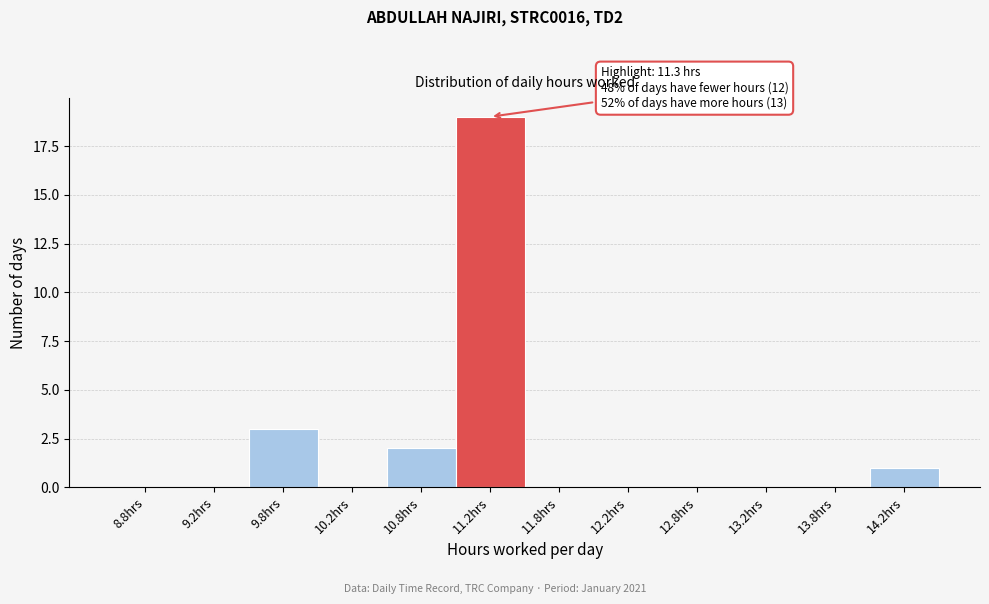

Over which range of the x-axis is the bar tallest?

11.0 to 11.5